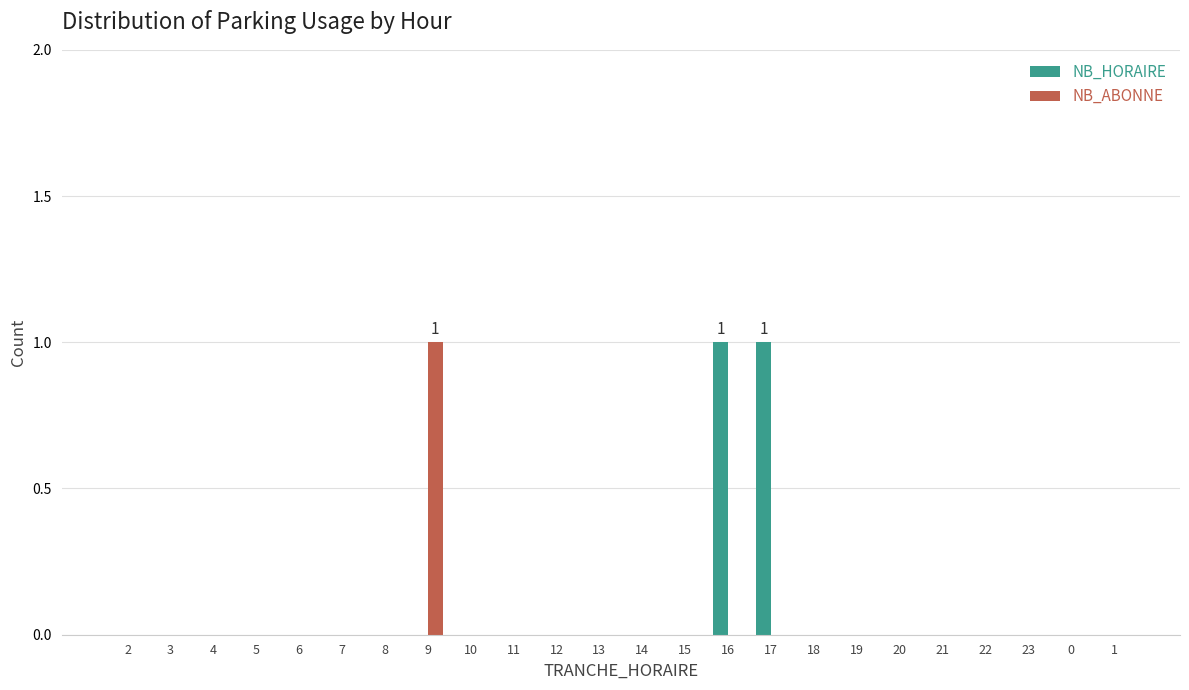

Is it true that NB_ABONNE equals -1 at 17?

False